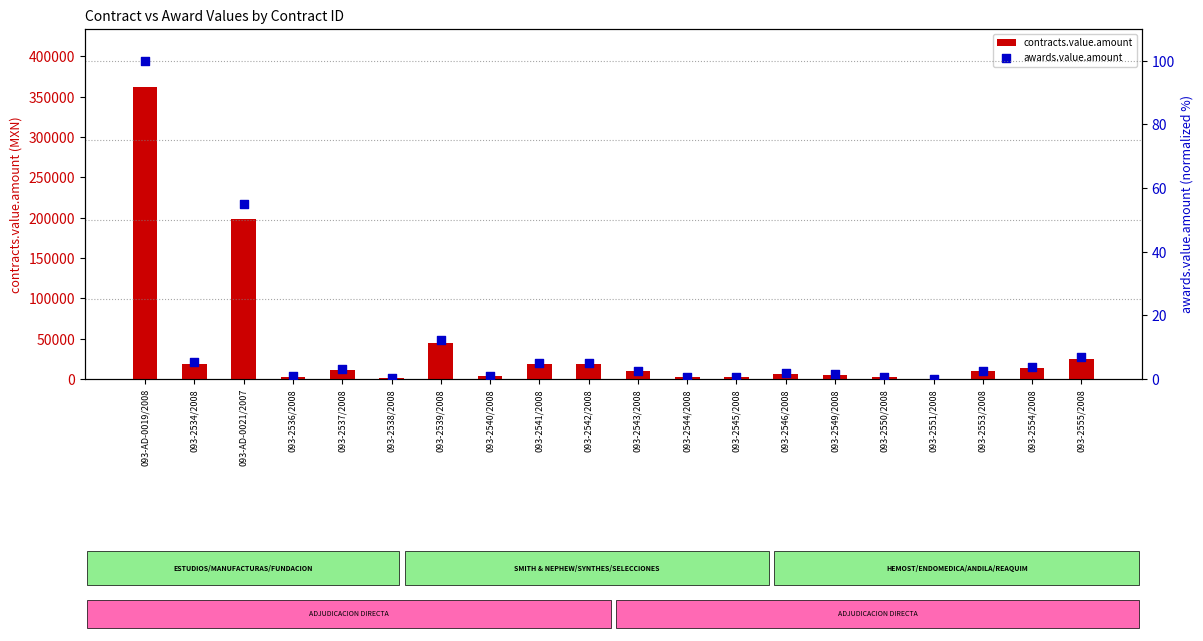

Which series reaches the minimum Y coordinate?

awards.value.amount